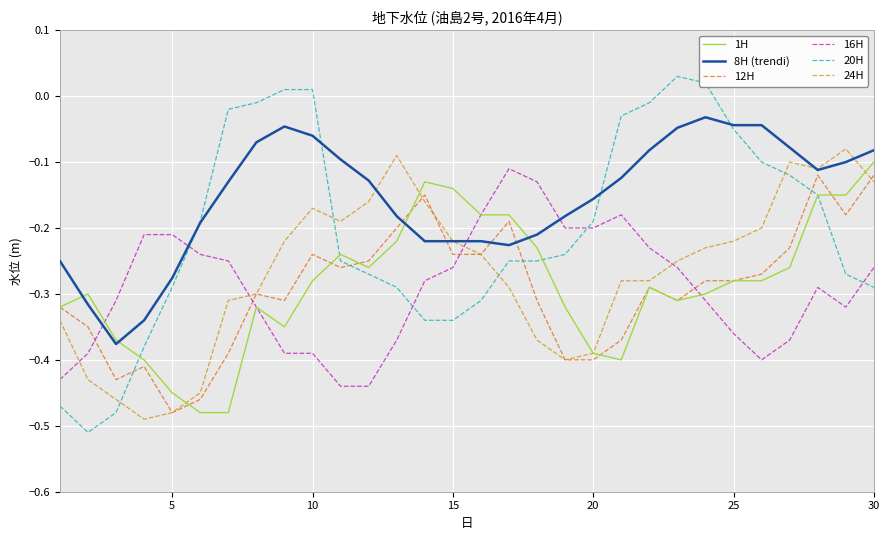

What is the difference between the maximum and minimum values in the 1H series?

0.4